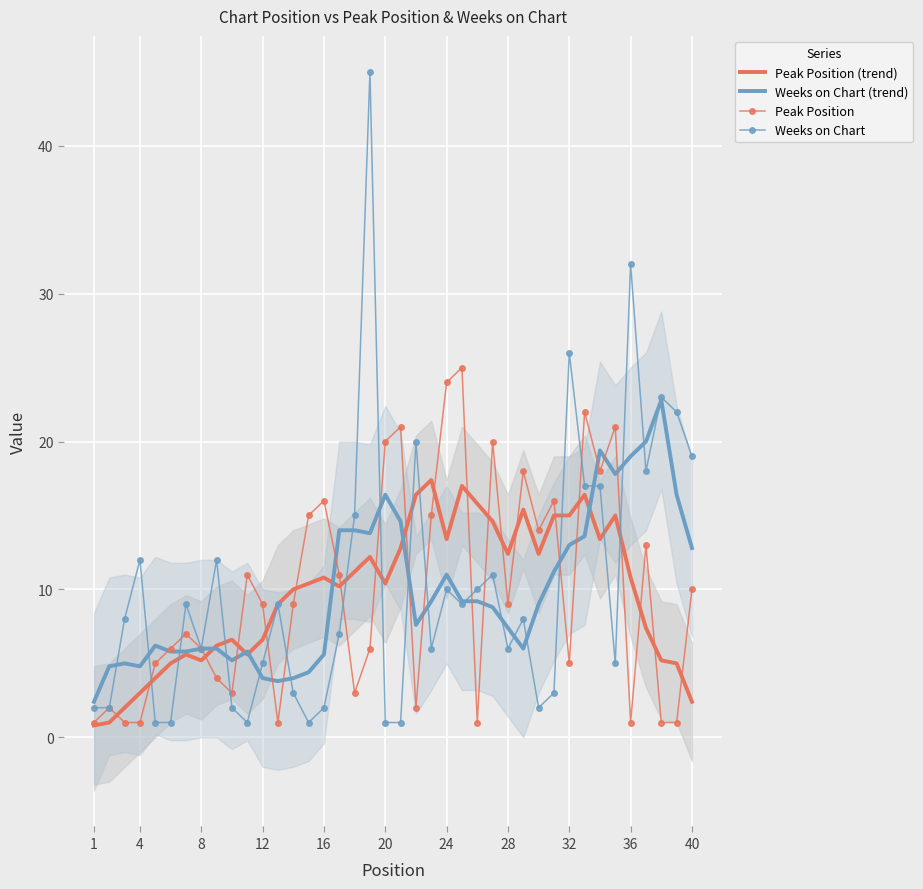

The Weeks on Chart (trend) series shows 6.0 at 8. True or false?

True